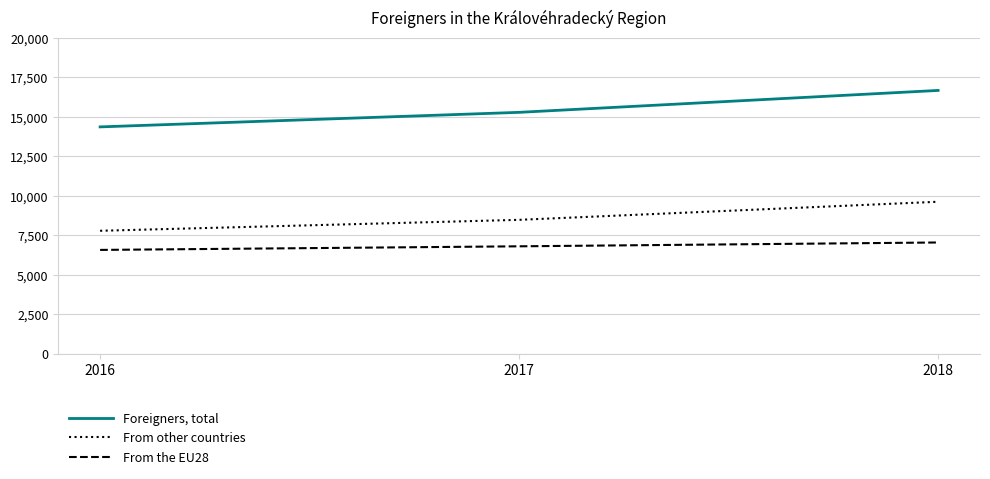

What is the difference between the highest and lowest values at 2016?

7779